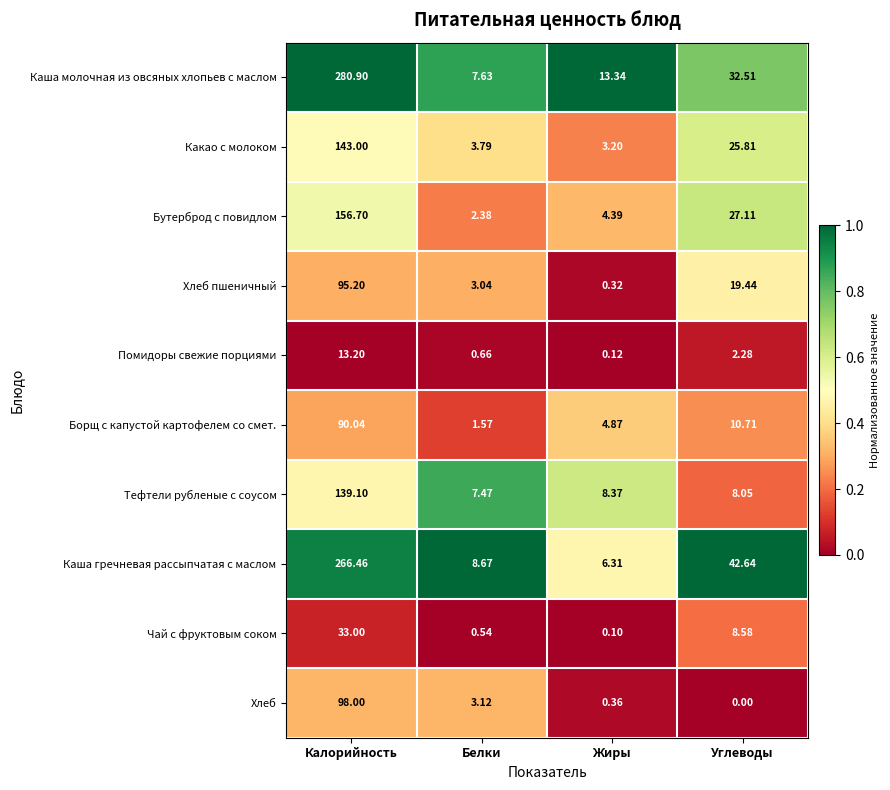

How many data points in Каша молочная из овсяных хлопьев с маслом are less than 32?

2